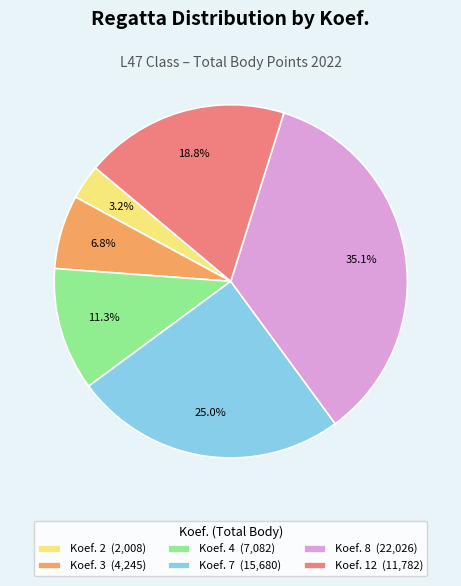

Approximately how many times larger is the value at Koef. 7 (15,680) compared to Koef. 4 (7,082)?

2.2